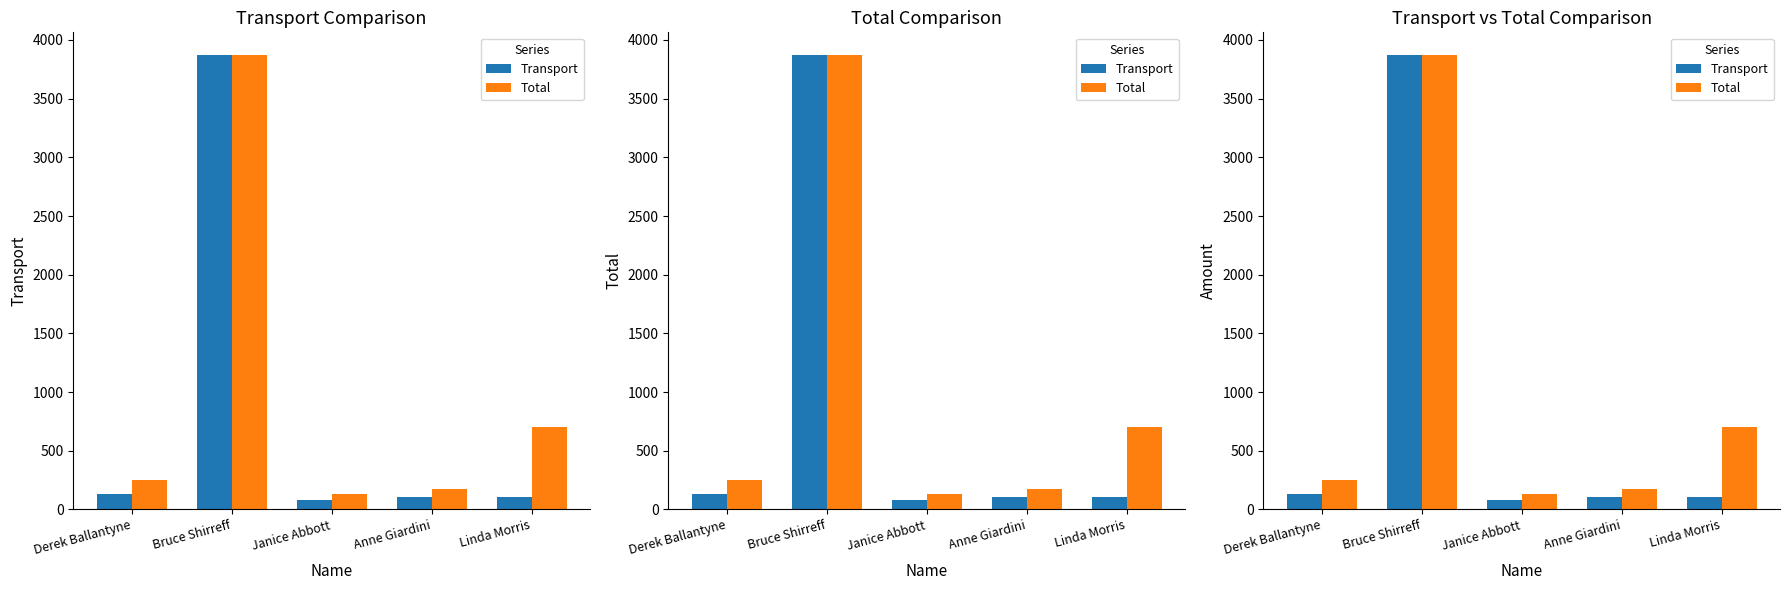

Rank the series at Bruce Shirreff from highest to lowest value.

Transport, Total